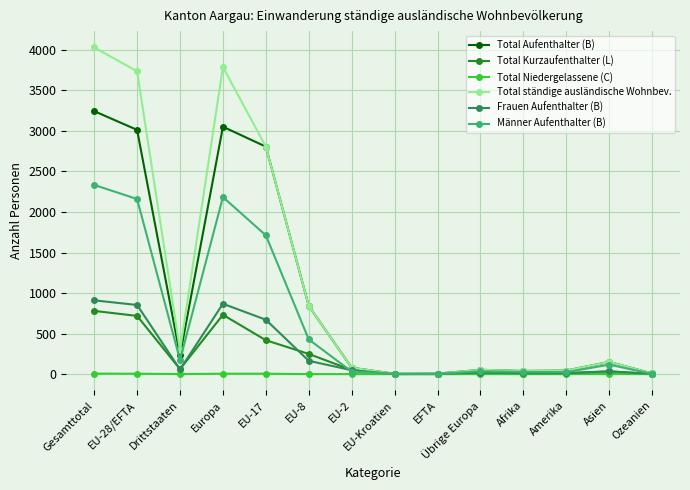

How many lines are shown in the chart?

6